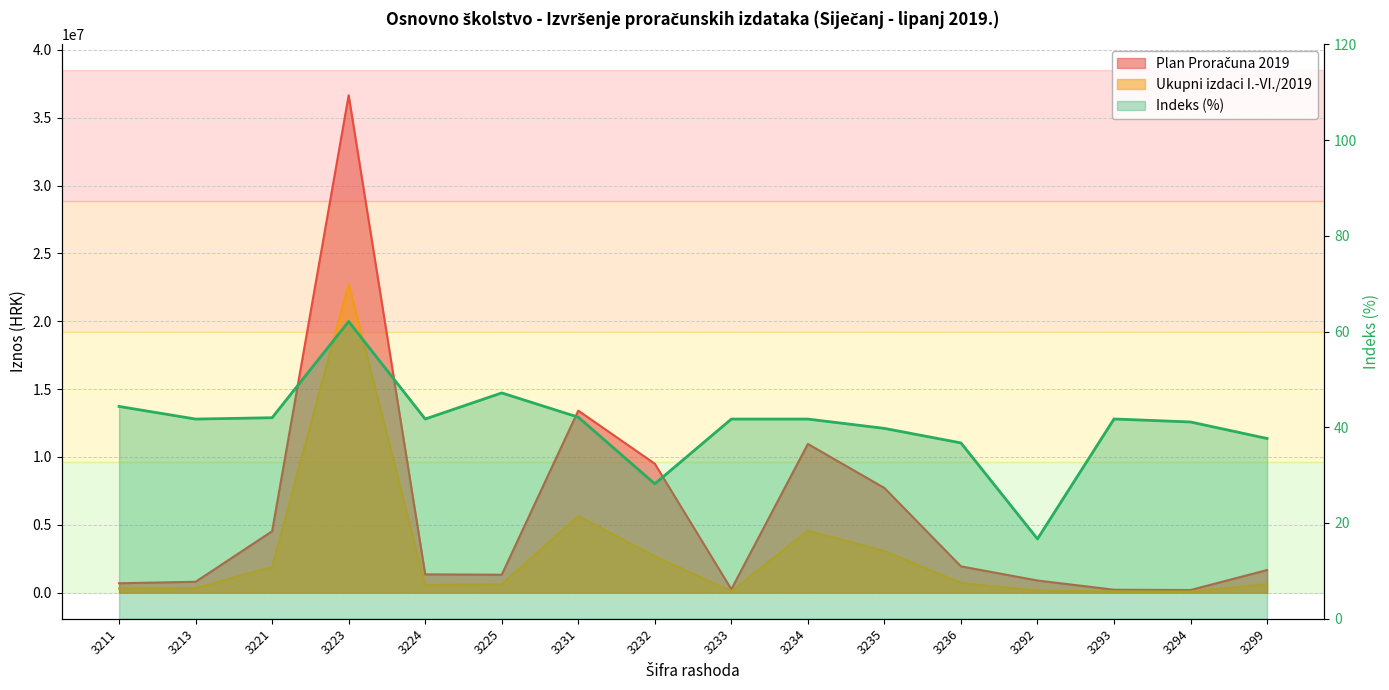

Where is the first local maximum?

3223